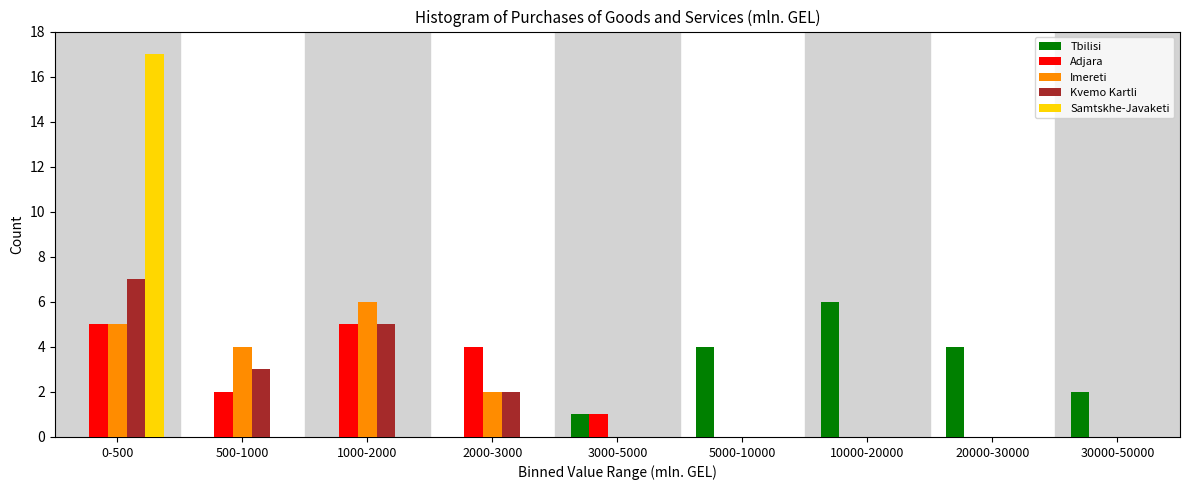

At which category is the sum across all series the highest?

0-500